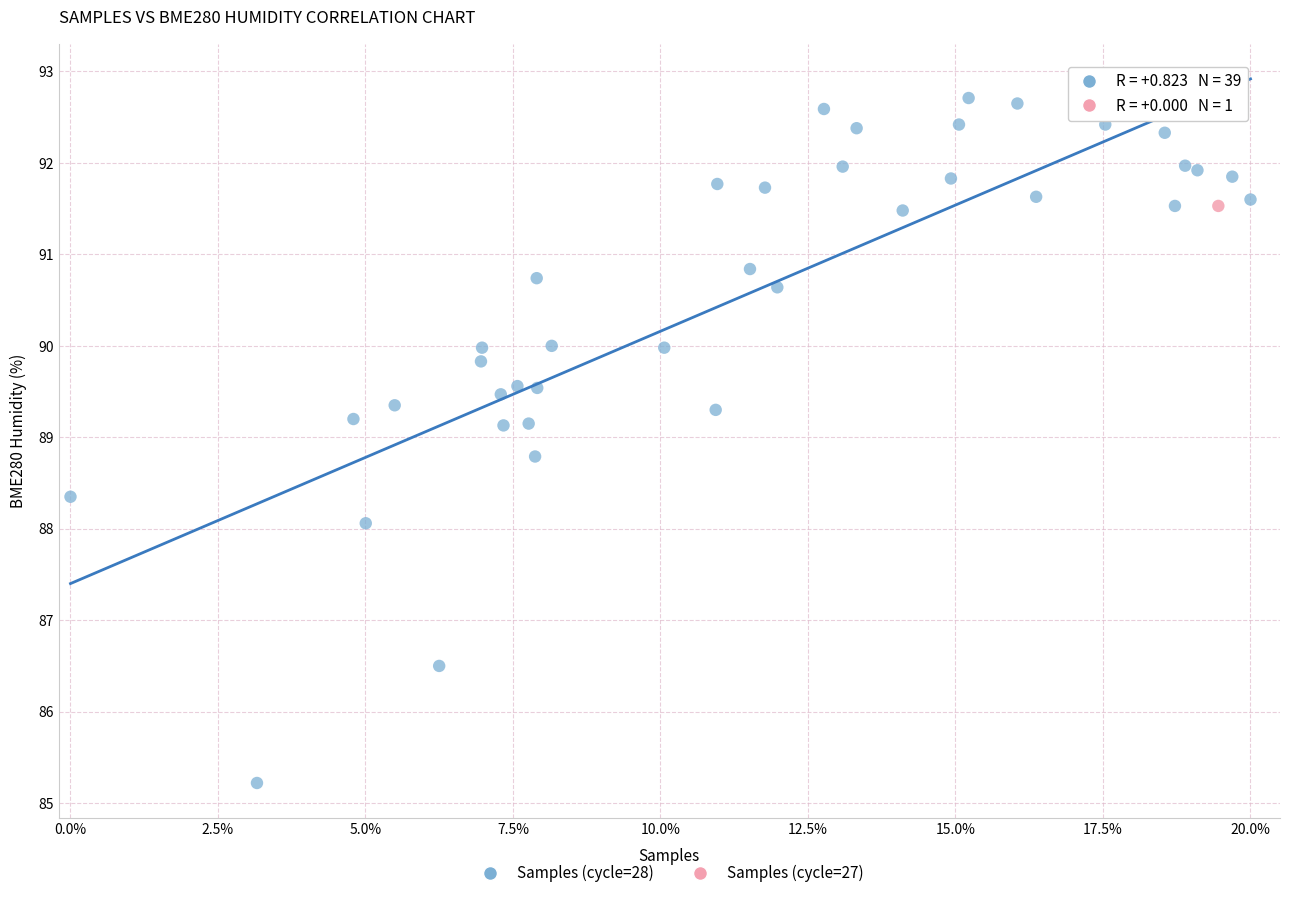

What are all the series names shown in the legend?

Samples (cycle=28), Samples (cycle=27)